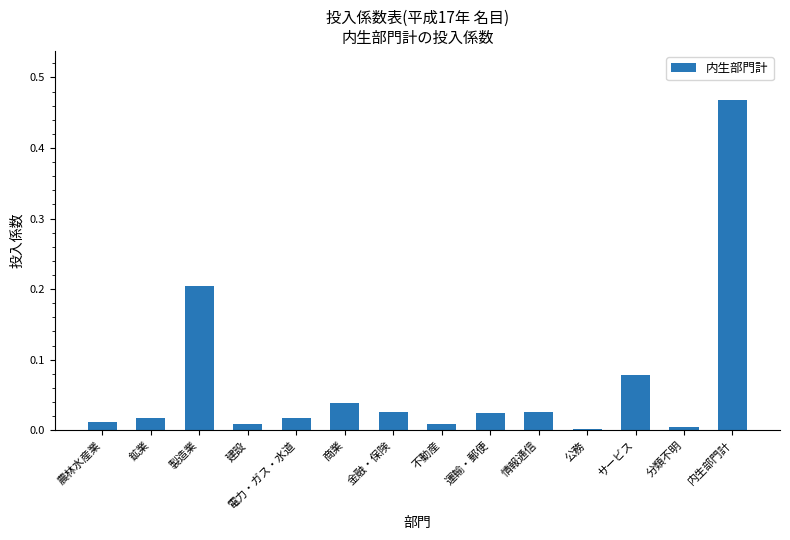

Between 情報通信 and 農林水産業, which is larger?

情報通信